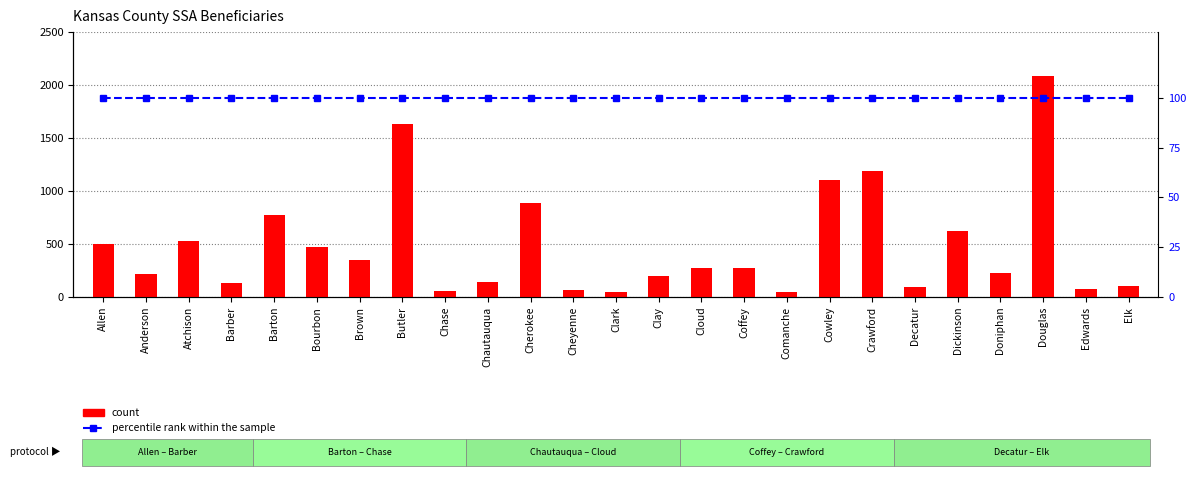

Is the value of count at Crawford greater than the value of percentile rank within the sample at Bourbon?

Yes